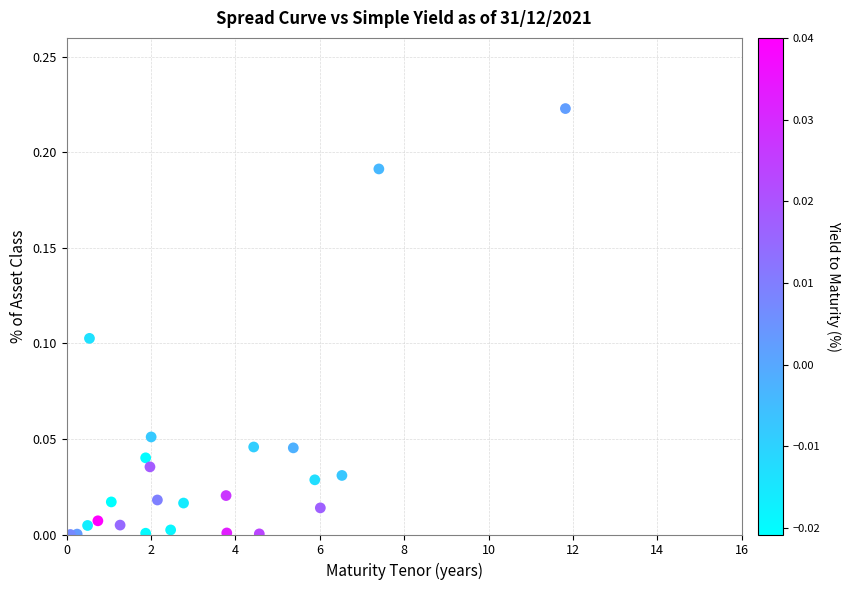

What is the range of X values (max minus min)?

11.7